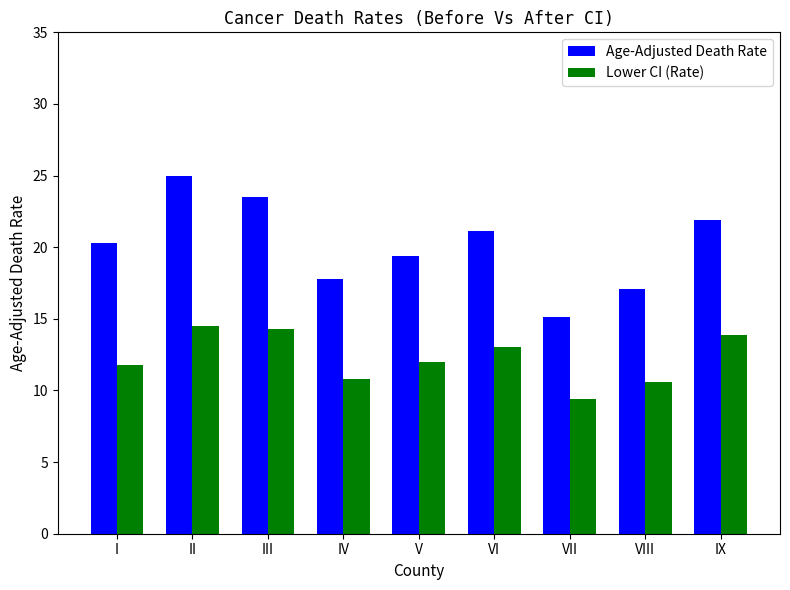

Which series has the largest range (max minus min)?

Age-Adjusted Death Rate